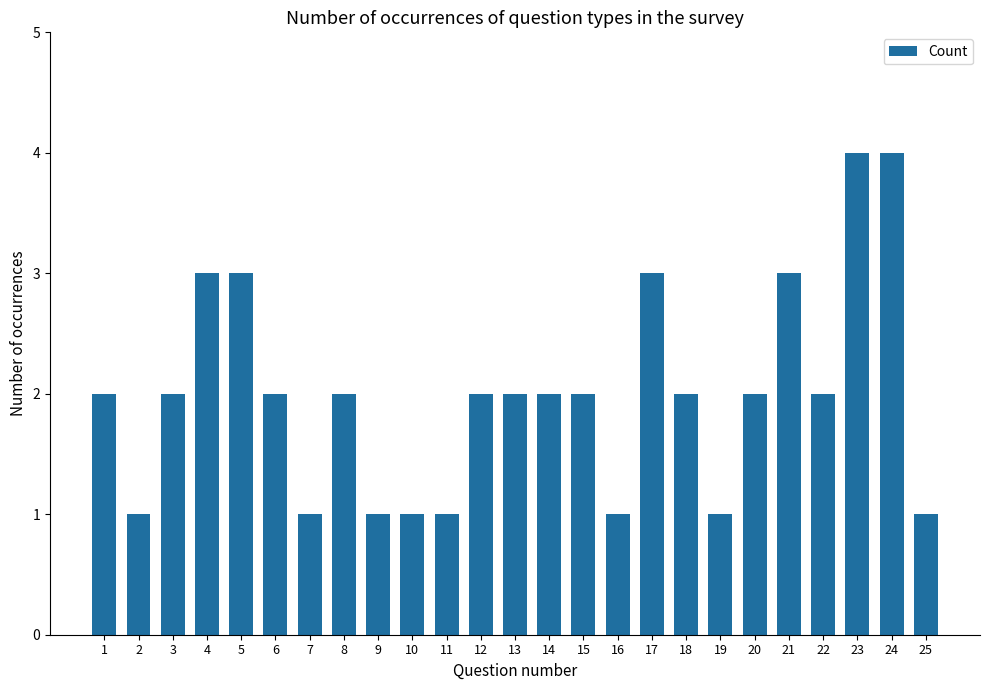

What is the value of the 19th bar from the left?

1